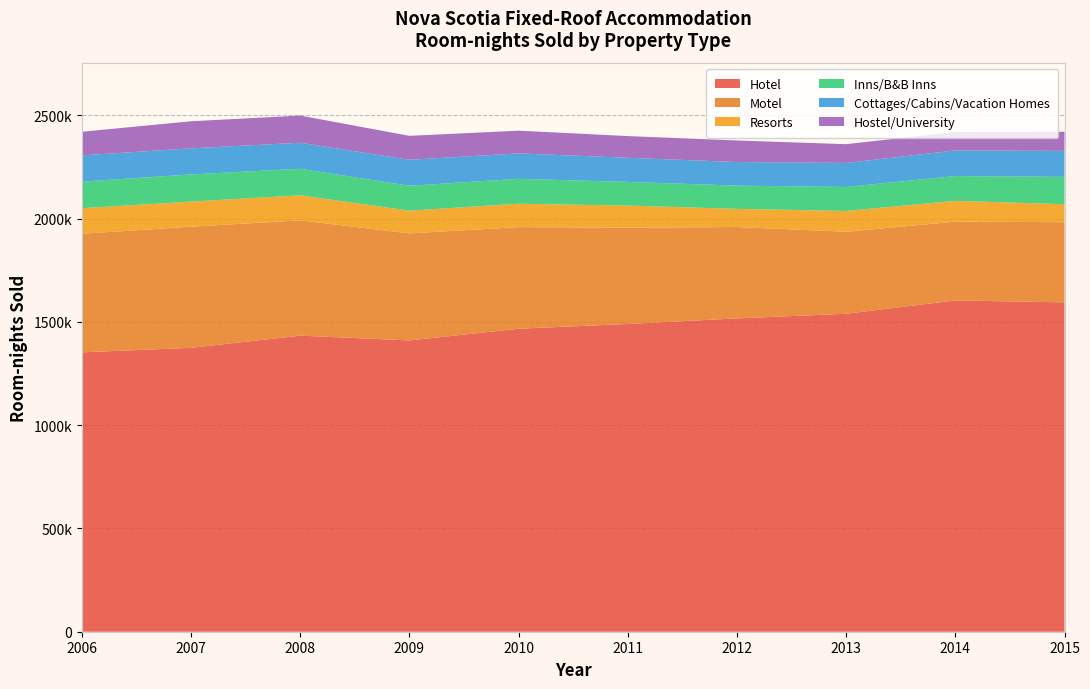

Reading left to right, transcribe all the data shown in this chart.

Hotel: 2006=1352700	2007=1374700	2008=1433600	2009=1410400	2010=1467200	2011=1490100	2012=1517226	2013=1539485	2014=1604169	2015=1594762
Motel: 2006=574100	2007=586500	2008=558200	2009=518300	2010=492000	2011=466500	2012=442267	2013=397117	2014=381517	2015=388205
Resorts: 2006=123900	2007=121600	2008=121200	2009=110100	2010=113000	2011=106700	2012=87984	2013=100678	2014=100602	2015=87048
Inns/B&B Inns: 2006=128400	2007=131600	2008=128500	2009=120500	2010=120800	2011=114700	2012=112545	2013=116215	2014=120244	2015=132379
Cottages/Cabins/Vacation Homes: 2006=127400	2007=126100	2008=126200	2009=125900	2010=123000	2011=116900	2012=114167	2013=116267	2014=123885	2015=125922
Hostel/University: 2006=114300	2007=131100	2008=131500	2009=115800	2010=110100	2011=105000	2012=104509	2013=90898	2014=89526	2015=92593